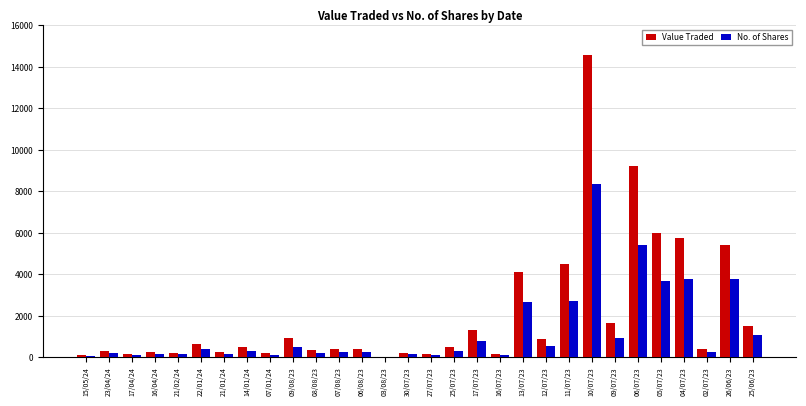

Are the bars grouped side by side (vs. stacked)?

Yes